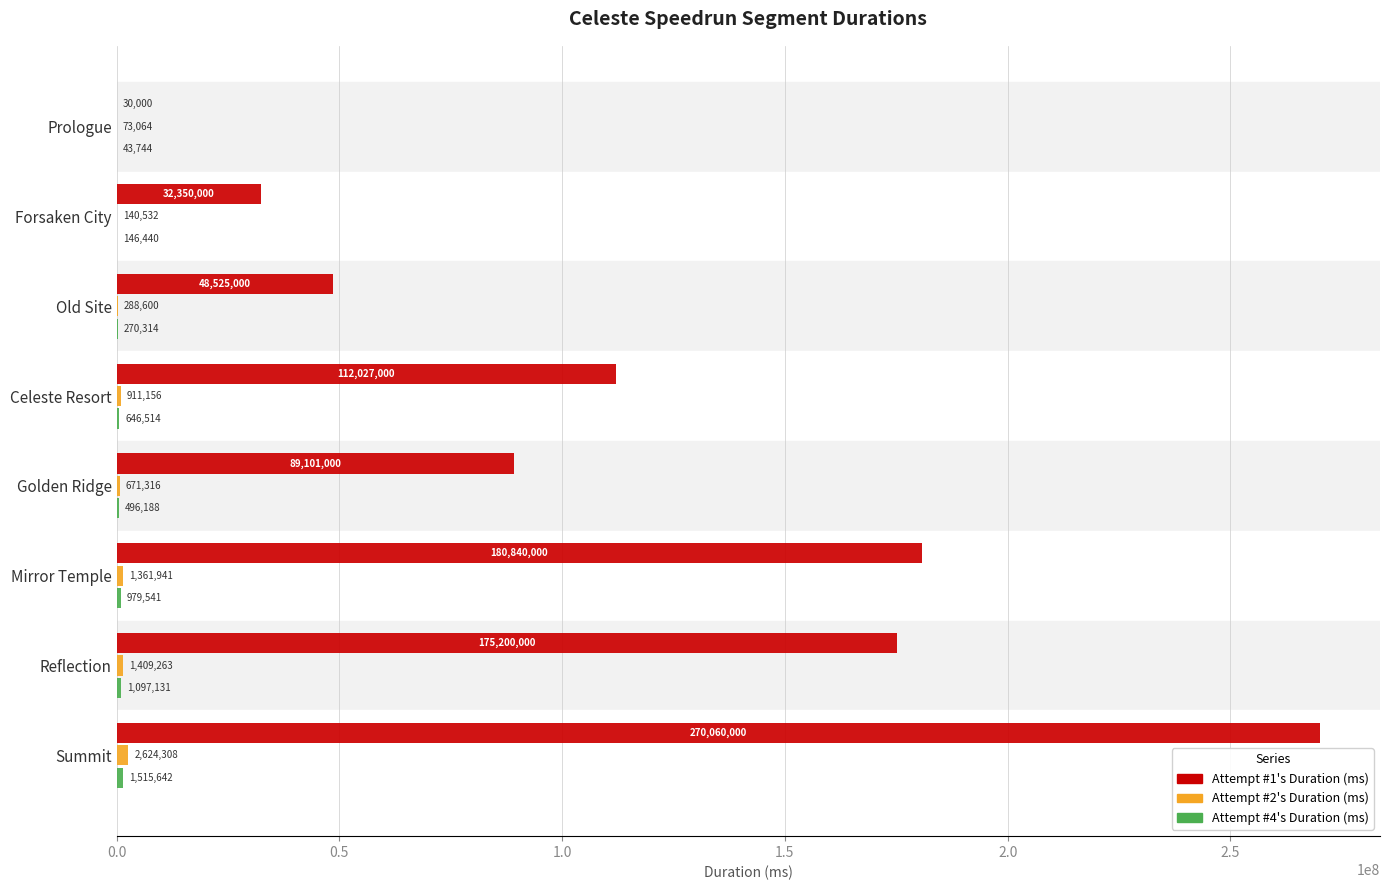

The value of Attempt #1's Duration (ms) at Reflection is 175200000. True or false?

True